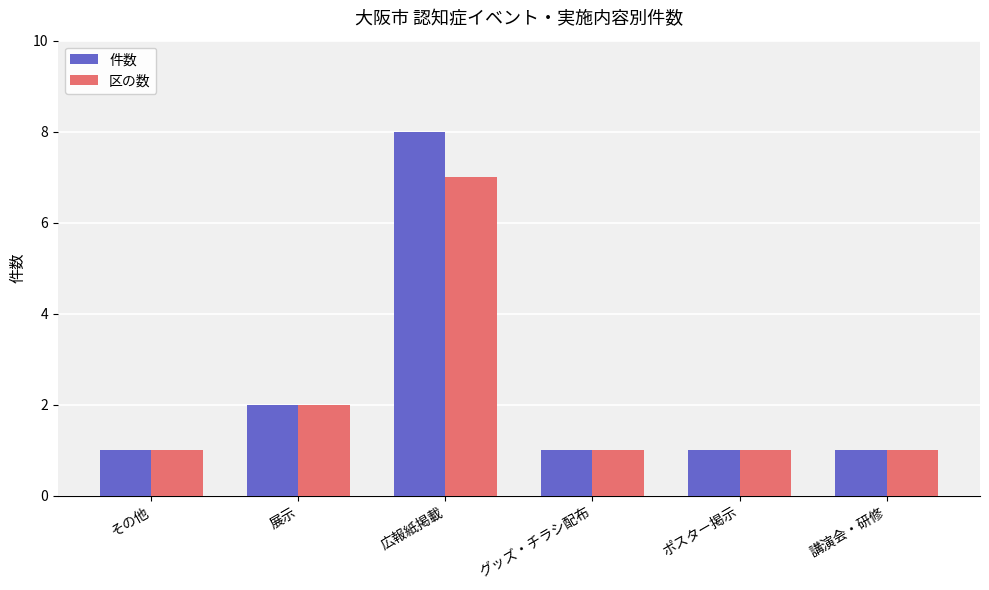

What is the value of the 区の数 bar at the 5th from the left?

1